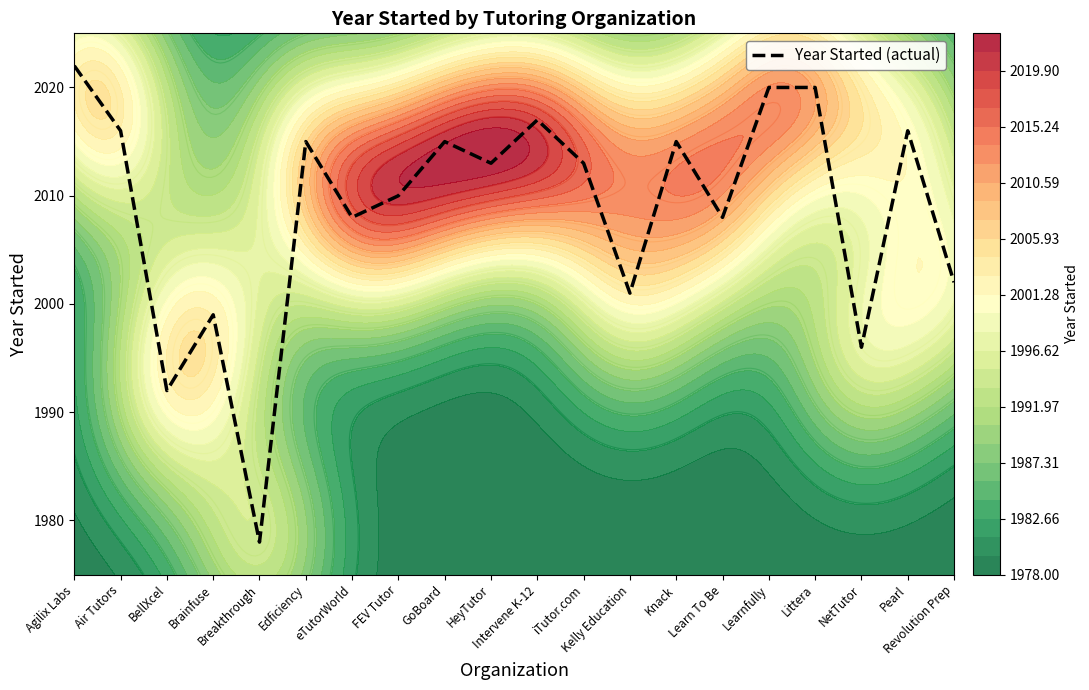

Which category has the highest value across all series?

Agilix Labs